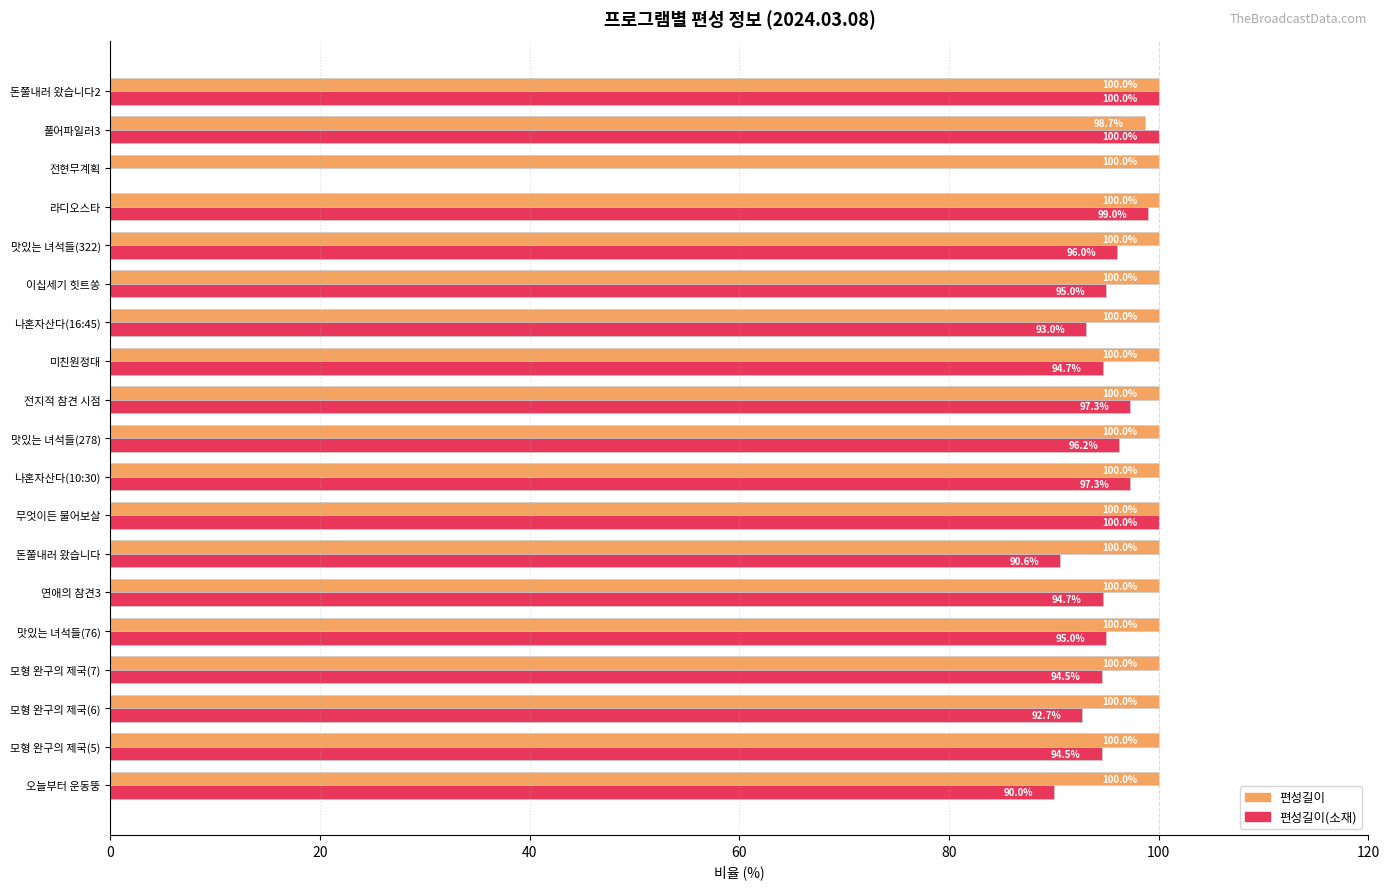

What is the sum of the 편성길이(소재) values at 라디오스타 and 풀어파일러3?

199.0